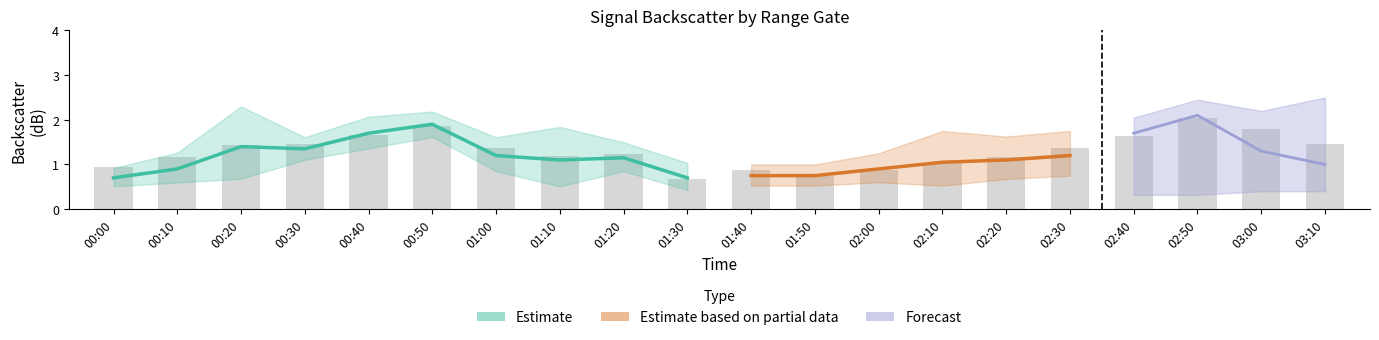

Where is 0.773 nearest to the value 1?

00:00